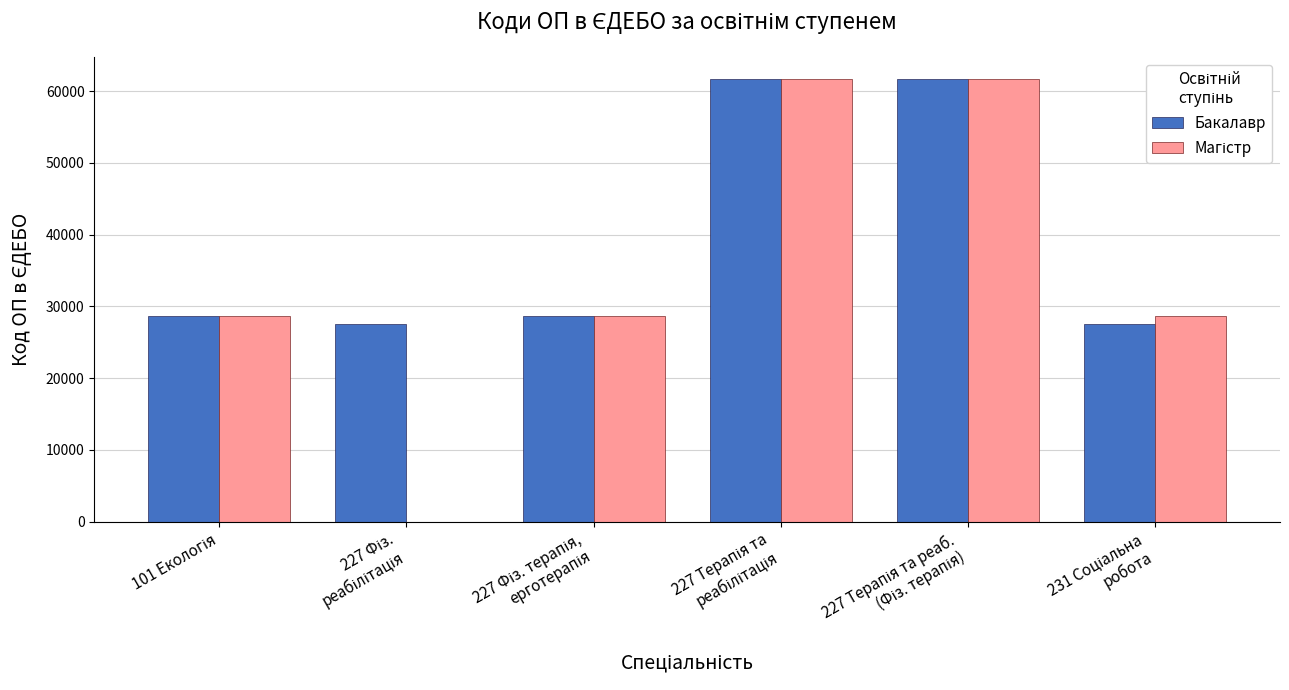

What is the sum of all Бакалавр values?

235756